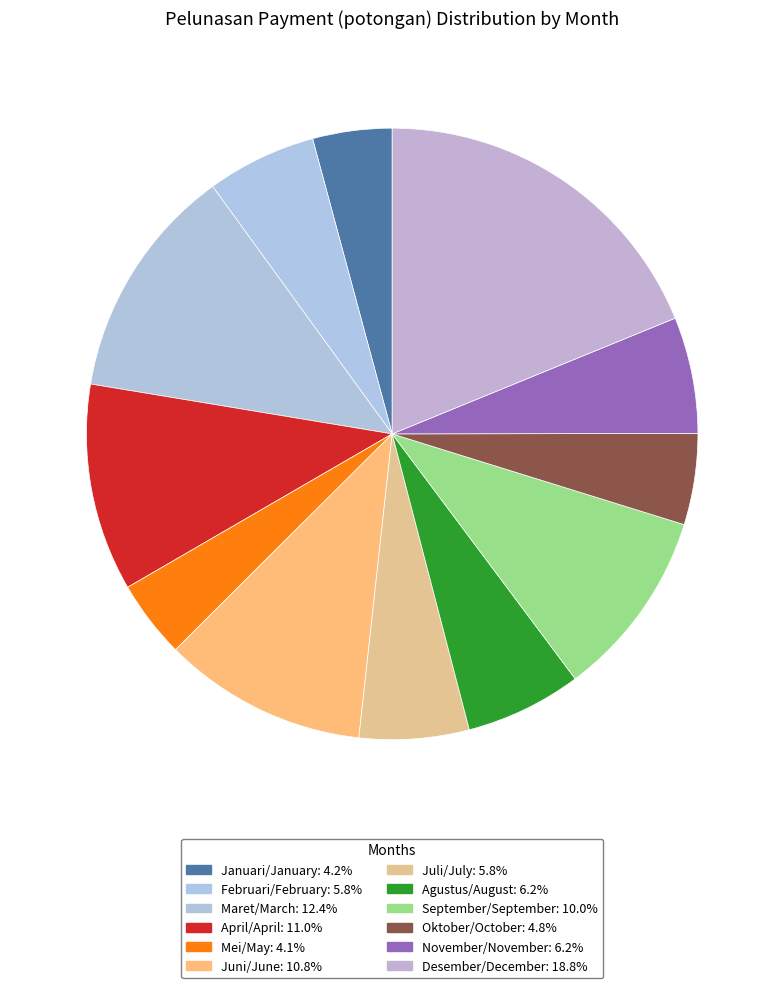

To the nearest percent, what portion does Agustus/August represent?

6%